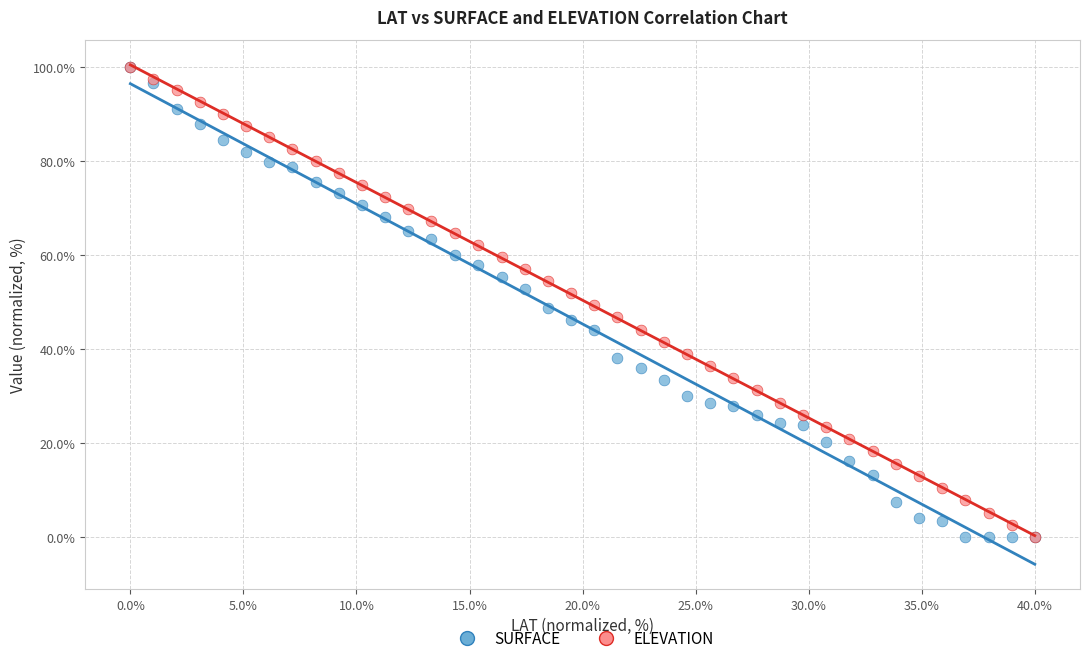

What are all the series names shown in the legend?

SURFACE, ELEVATION